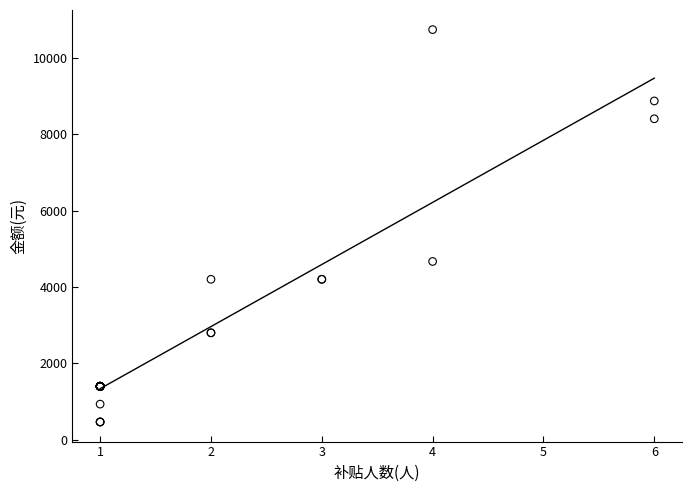

What Y value in the scatter plot is closest to 5602?

4669.0